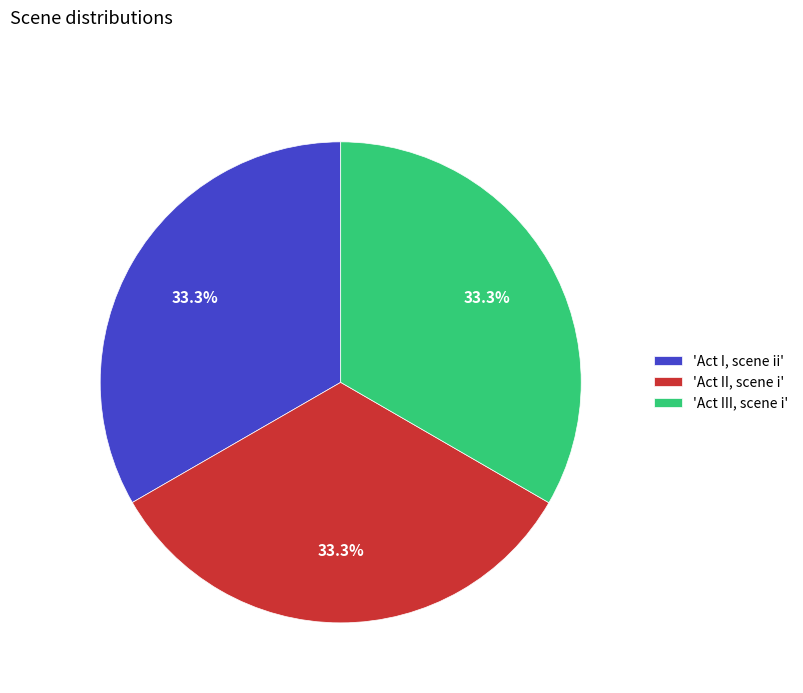

Does any single category account for the majority?

No